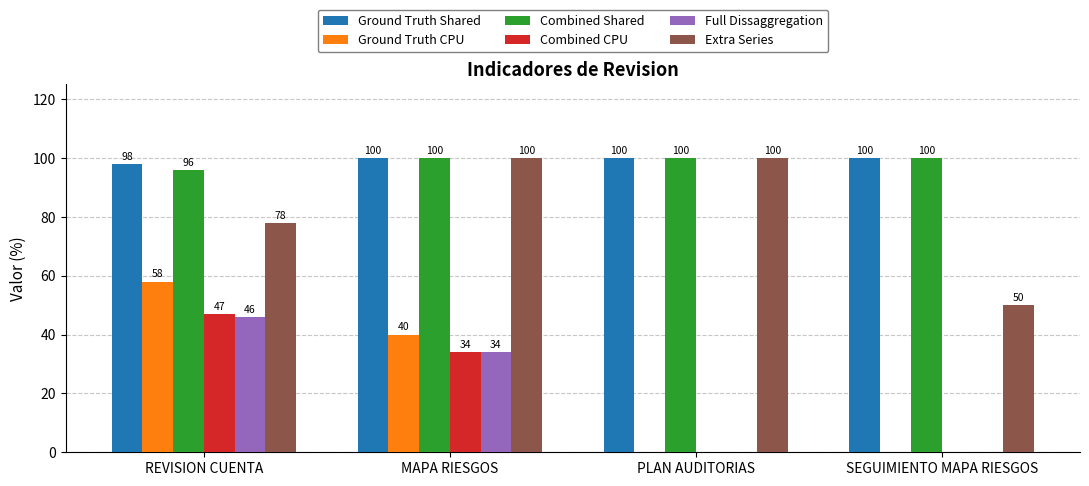

The Extra Series series shows 20 at SEGUIMIENTO MAPA RIESGOS. True or false?

False